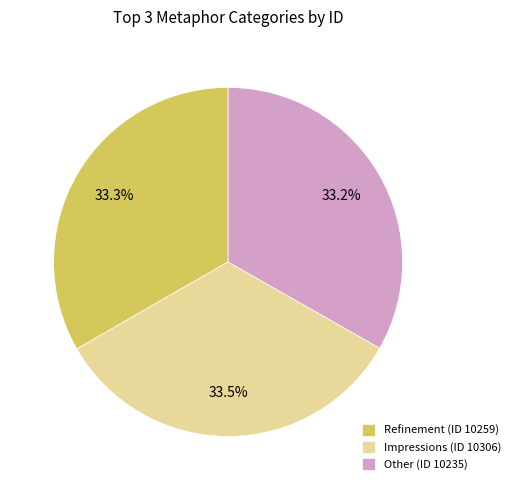

Is there a majority slice in this chart?

No